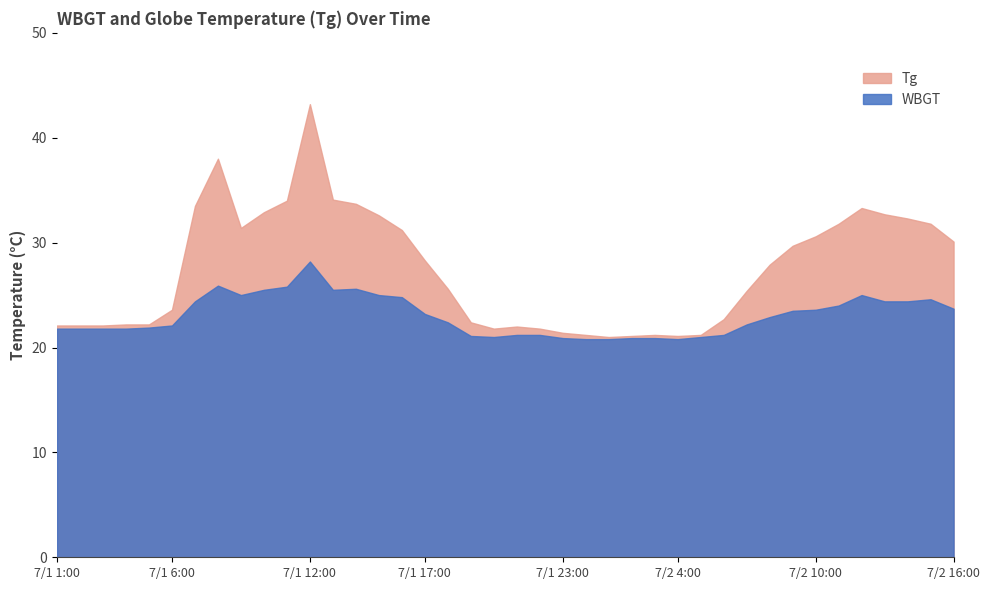

Is the value of Tg at 7/1 2:00 greater than the value of WBGT at 7/2 12:00?

No